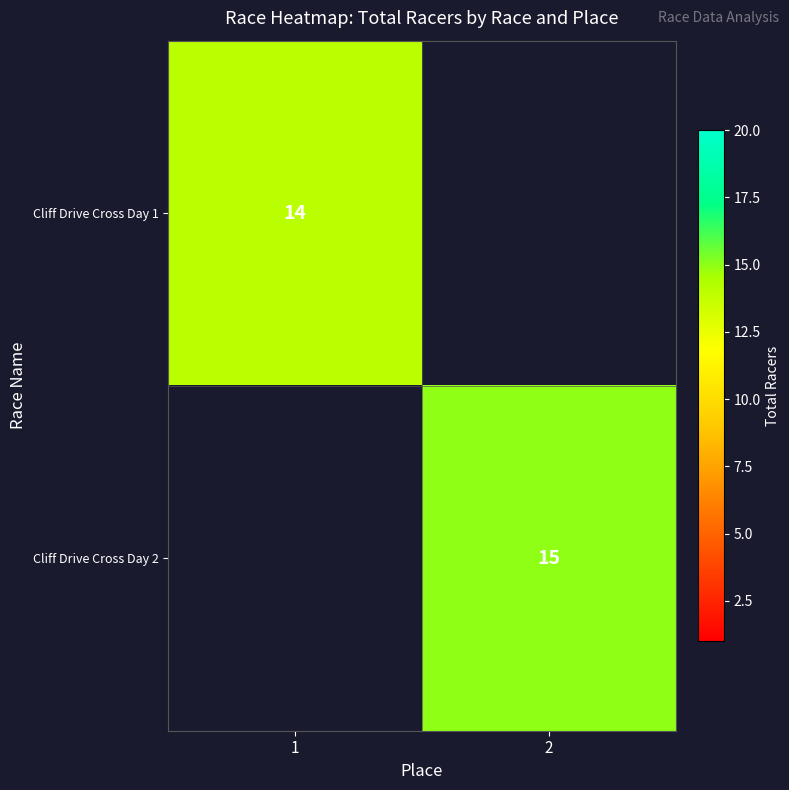

The value of Cliff Drive Cross Day 1 at 1 is 14. True or false?

True